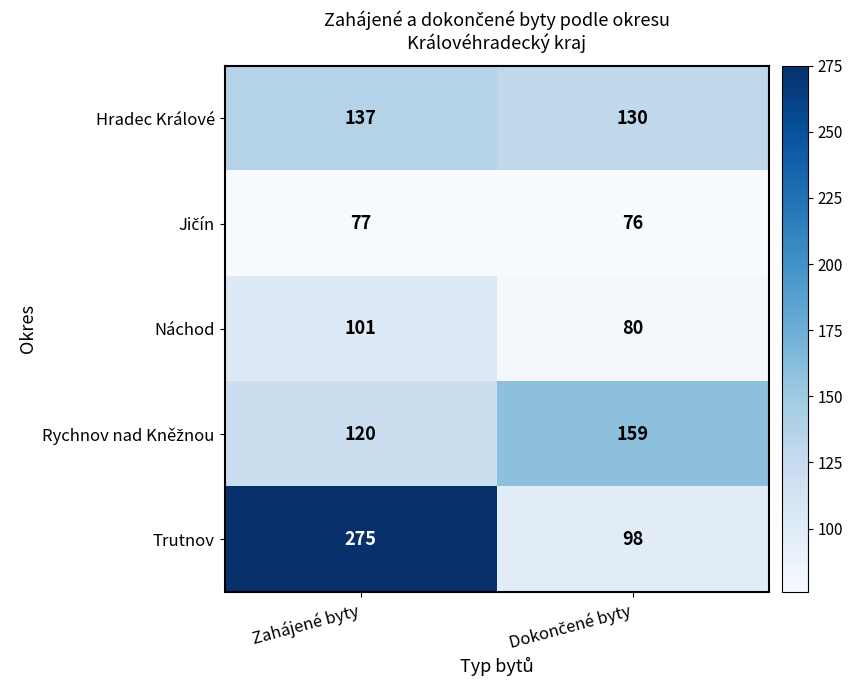

Which category has the highest value across all series?

Zahájené byty